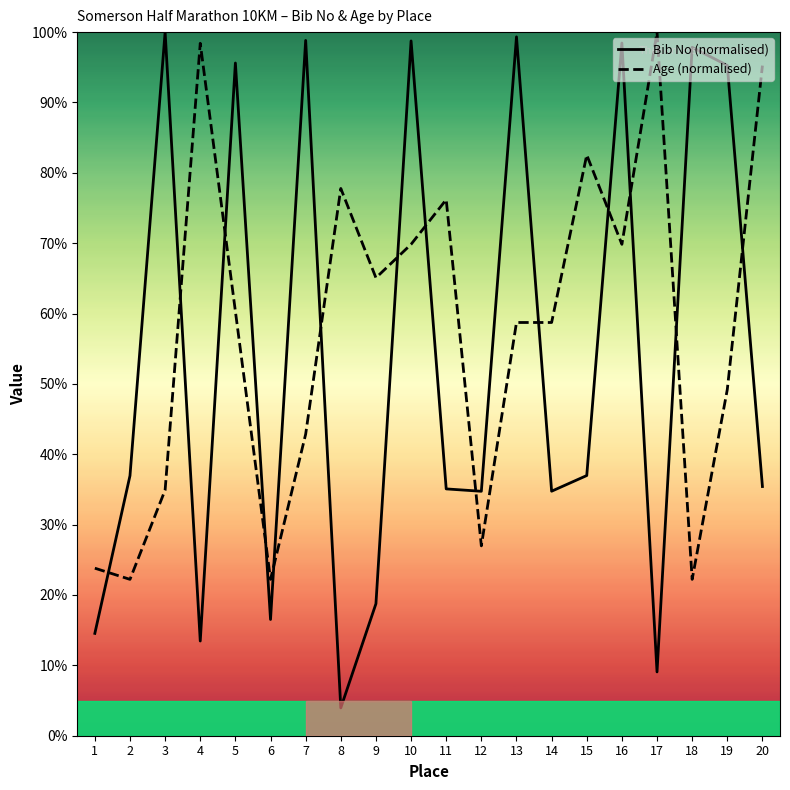

Reading left to right, extract all data points from this chart.

Bib No (normalised): 14.5	37.0	100.0	13.5	95.6	16.5	98.8	4.0	18.8	98.7	35.1	34.7	99.3	34.8	37.0	98.4	9.1	97.8	95.3	35.4
Age (normalised): 23.8	22.2	34.9	98.4	60.3	22.2	42.9	77.8	65.1	69.8	76.2	27.0	58.7	58.7	82.5	69.8	100.0	22.2	49.2	95.2